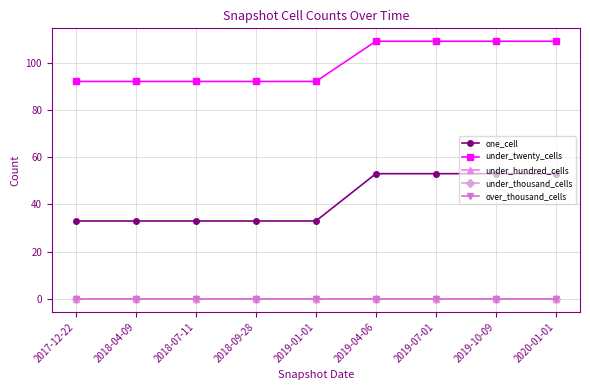

What is the difference between the maximum and minimum values in the one_cell series?

20